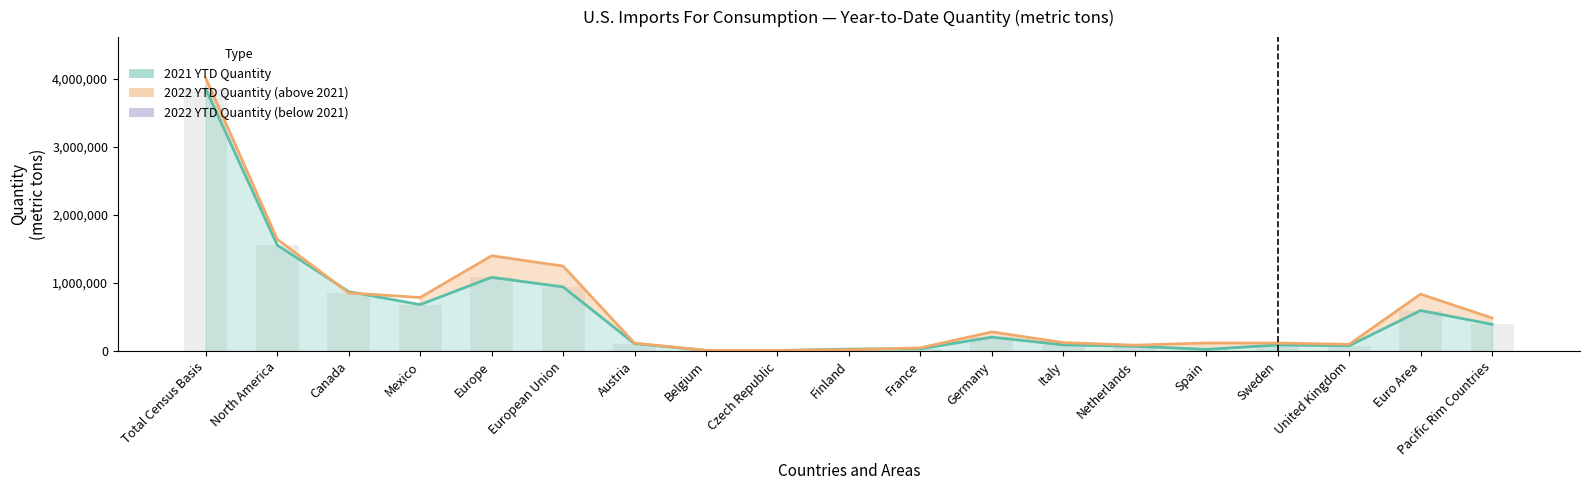

Where is 2021 YTD Quantity nearest to the value 1926485?

North America